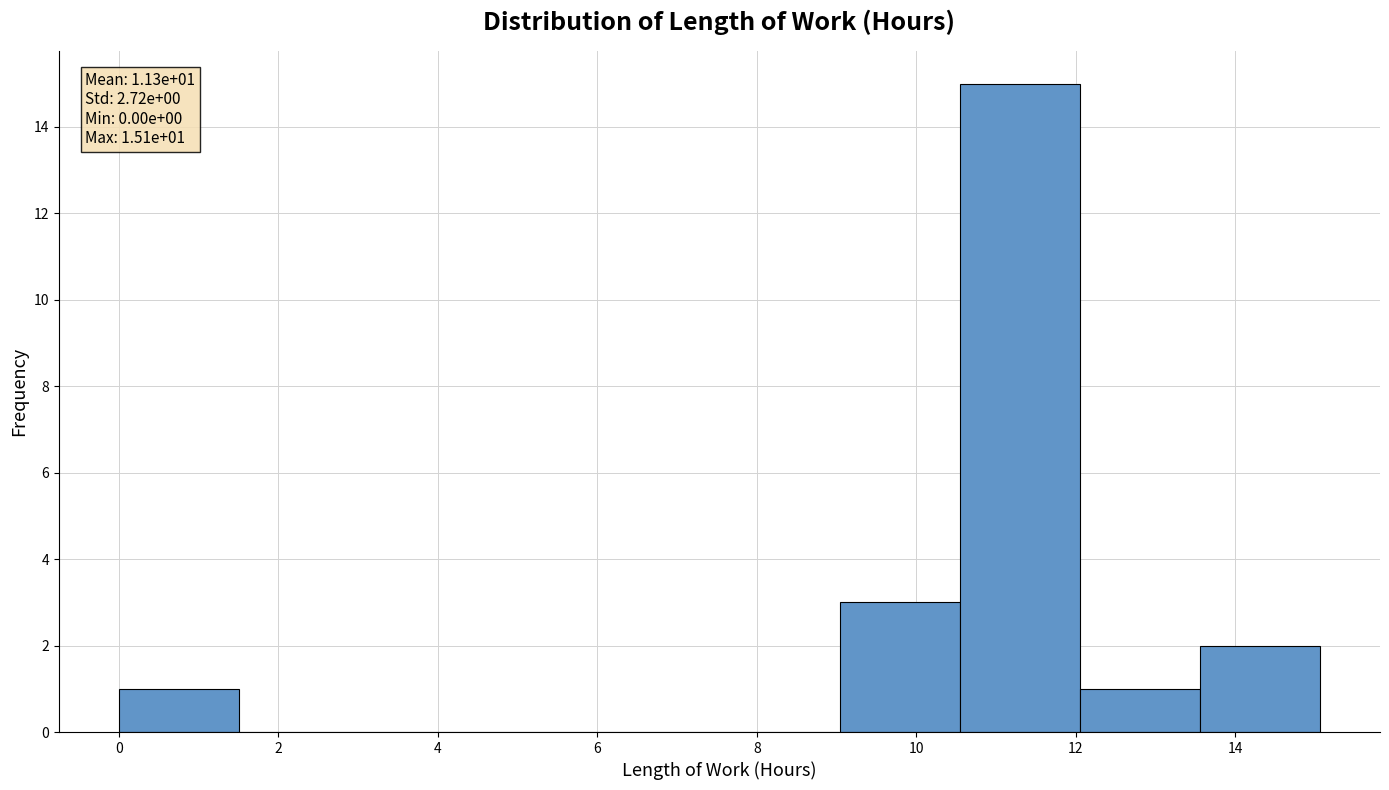

Over which range of the x-axis is the bar tallest?

10.6 to 12.0